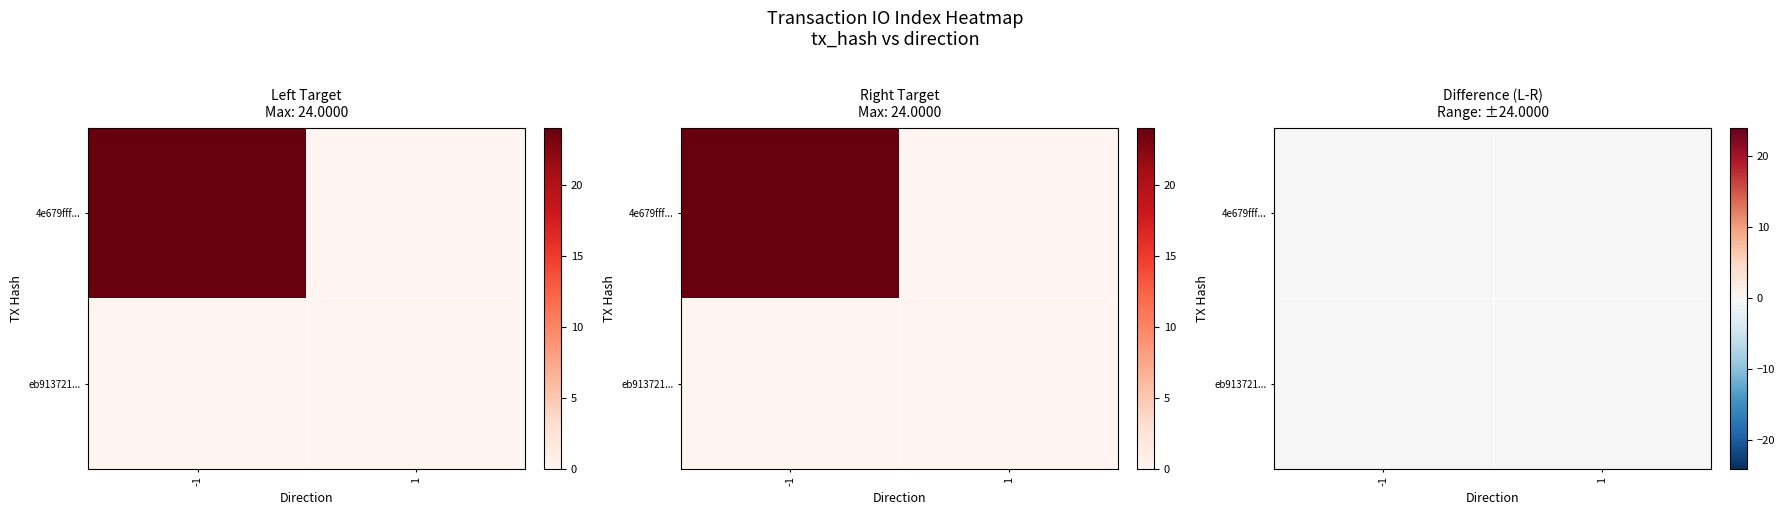

What is the maximum value for 4e679fff...?

24